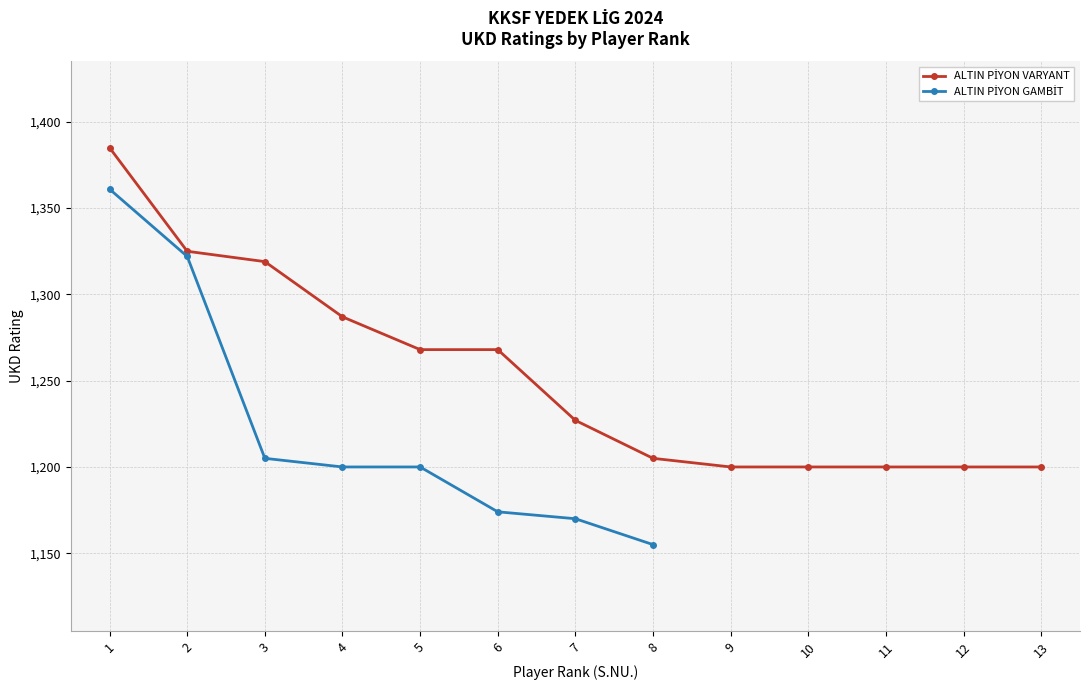

Reading left to right, what are all the values shown in this chart?

1385	1325	1319	1287	1268	1268	1227	1205	1200	1200	1200	1200	1200